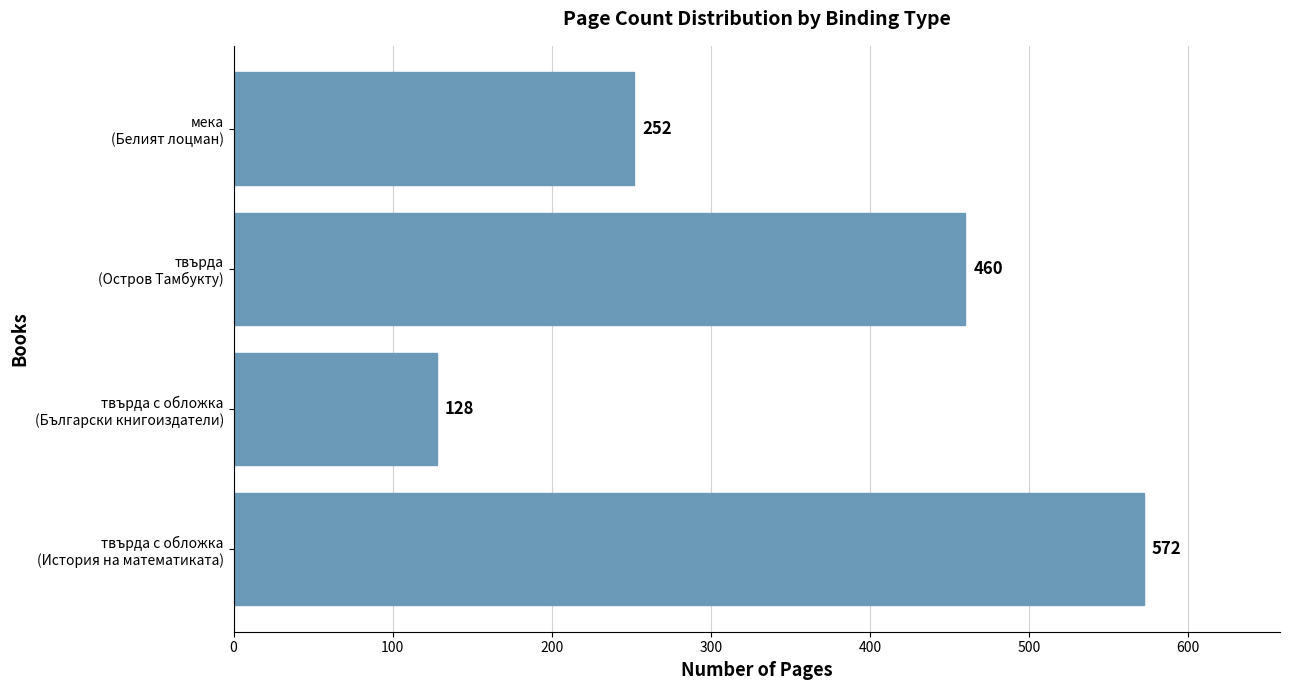

What is the greatest value displayed?

572